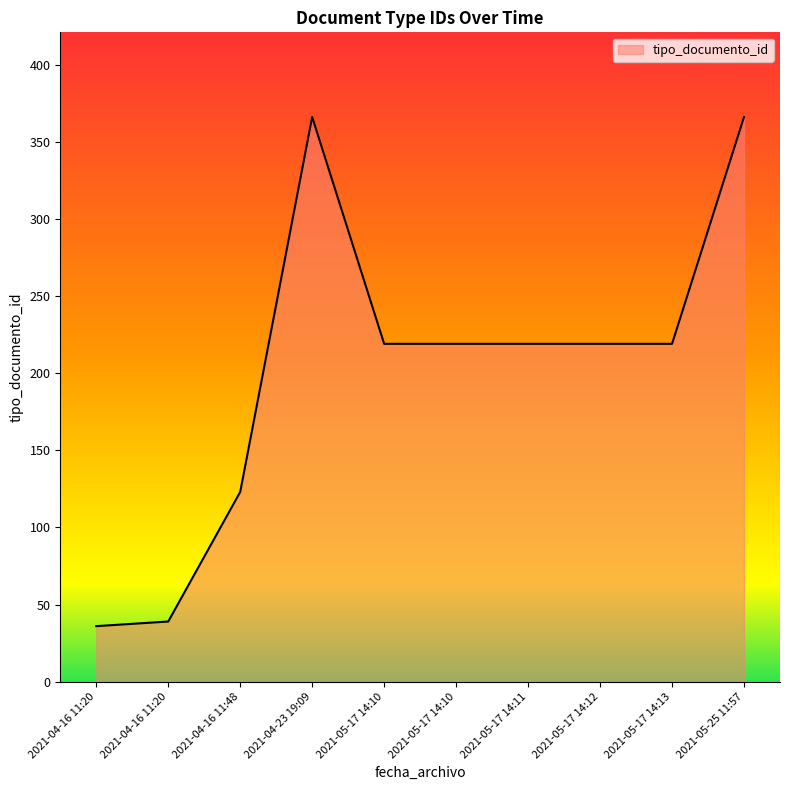

Rank the categories by value from lowest to highest.

2021-04-16 11:20, 2021-04-16 11:20, 2021-04-16 11:48, 2021-05-17 14:13, 2021-05-17 14:12, 2021-05-17 14:11, 2021-05-17 14:10, 2021-05-17 14:10, 2021-05-25 11:57, 2021-04-23 19:09